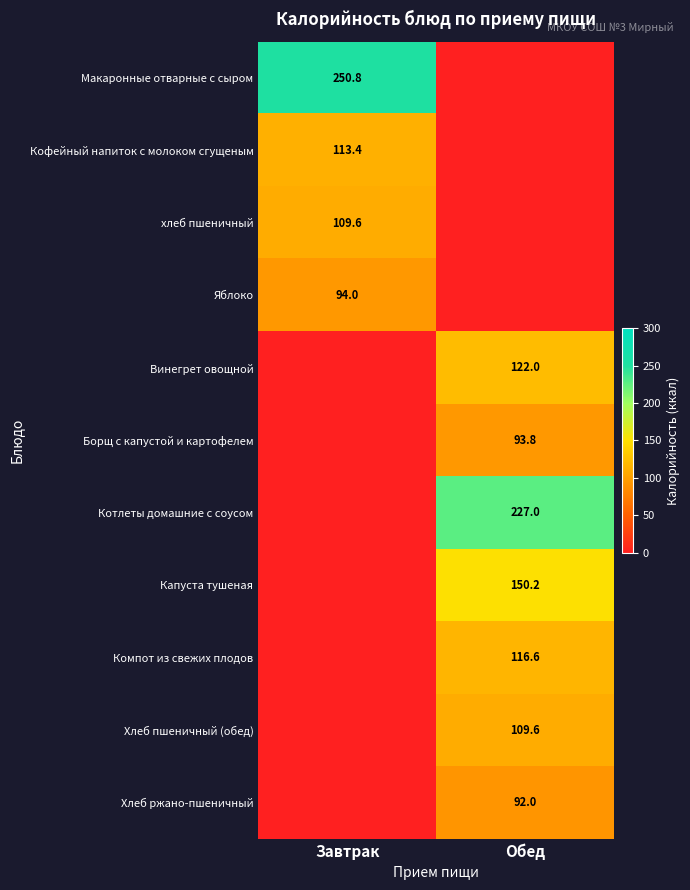

The value of хлеб пшеничный at Завтрак is 52.8. True or false?

False